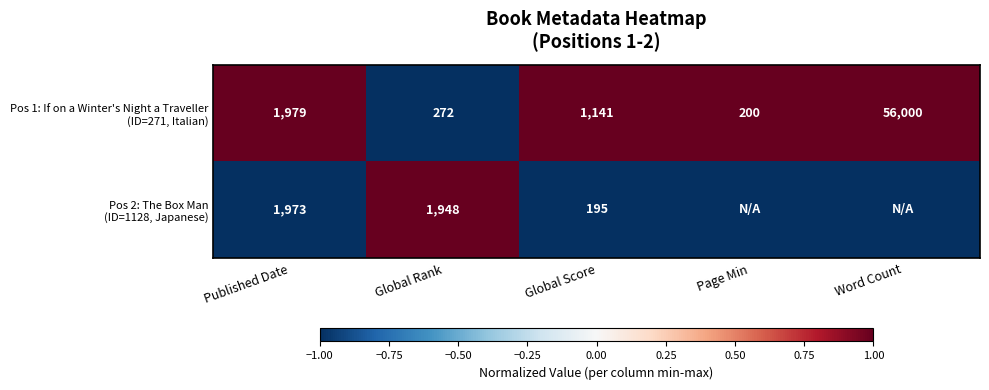

What is the spread (max minus min) of values at Published Date?

6